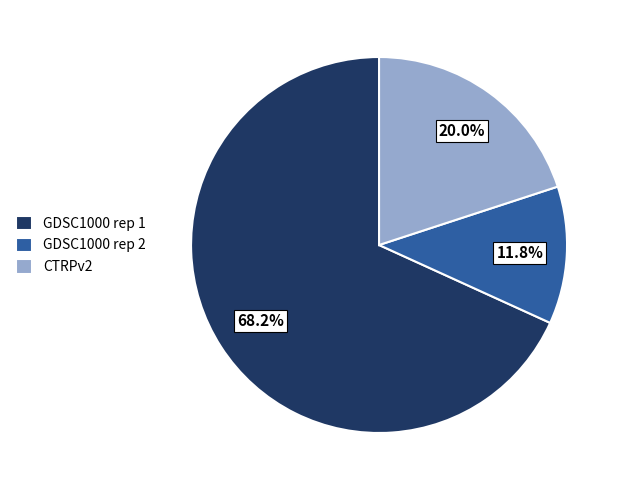

How many slices are in this pie chart?

3